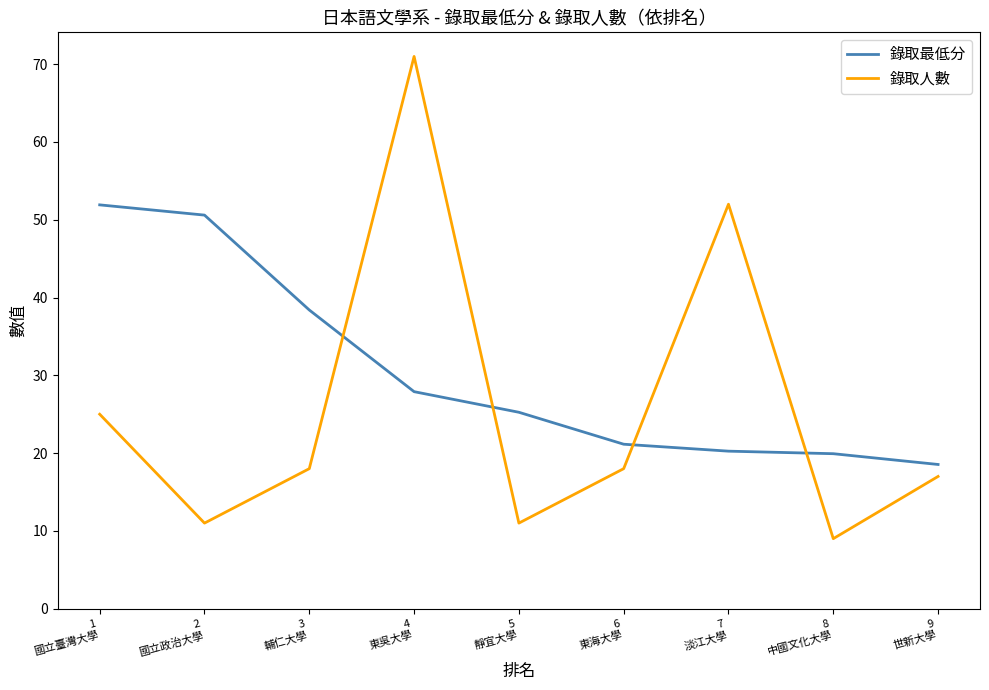

Which series has the largest range (max minus min)?

錄取人數